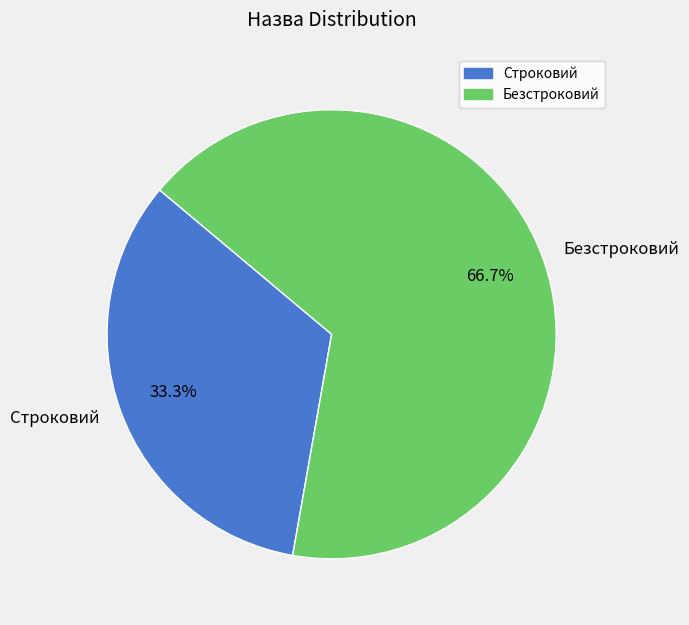

Combined, do Строковий and Безстроковий account for over 50%?

Yes